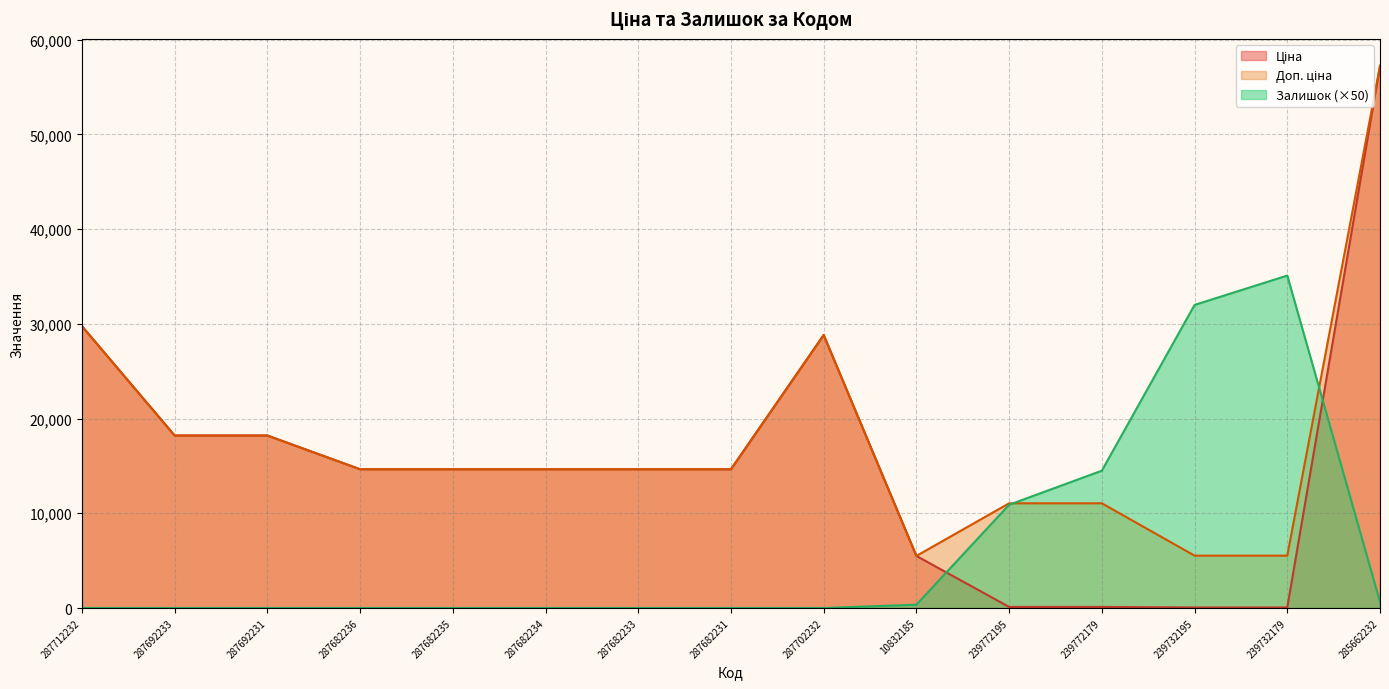

In Залишок, how many points are higher than both neighbors (excluding endpoints)?

1